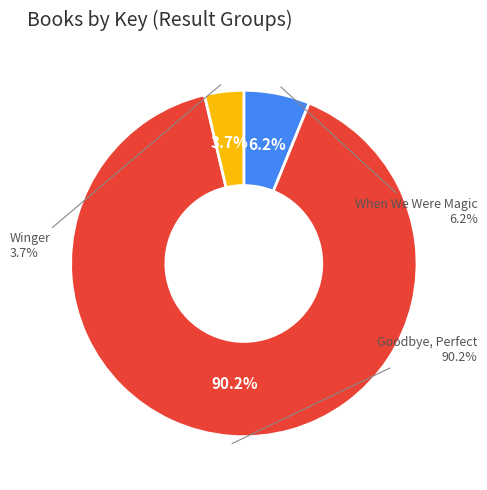

Which has a higher value, Goodbye, Perfect (Hardcover) or Winger (Hardcover)?

Goodbye, Perfect (Hardcover)